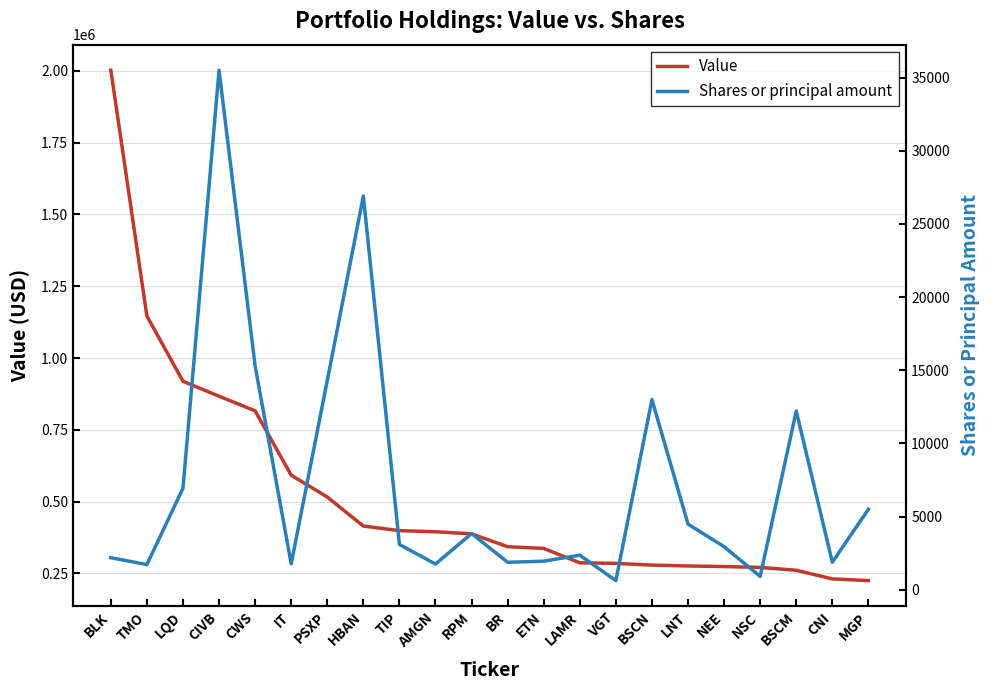

At which category does Shares or principal amount reach its first local peak?

CIVB